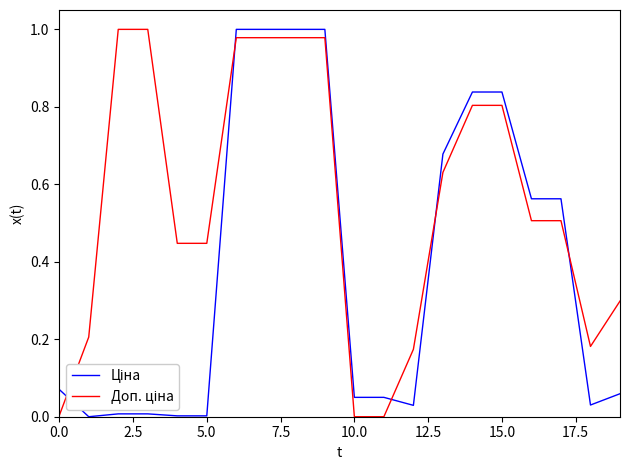

Does the chart have visible grid lines?

No